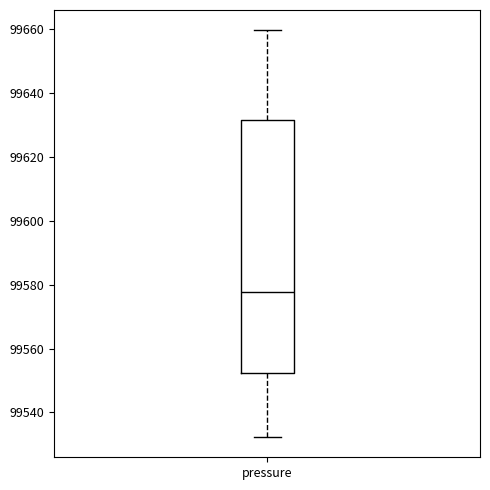

Transcribe this box plot: give where the median line is, the range the box spans, and where the two whiskers end, as read against the y-axis. The values are not printed on the chart, so give them approximately, as read against the axis.

median 99578, box 99552 to 99632, whiskers 99532 to 99660